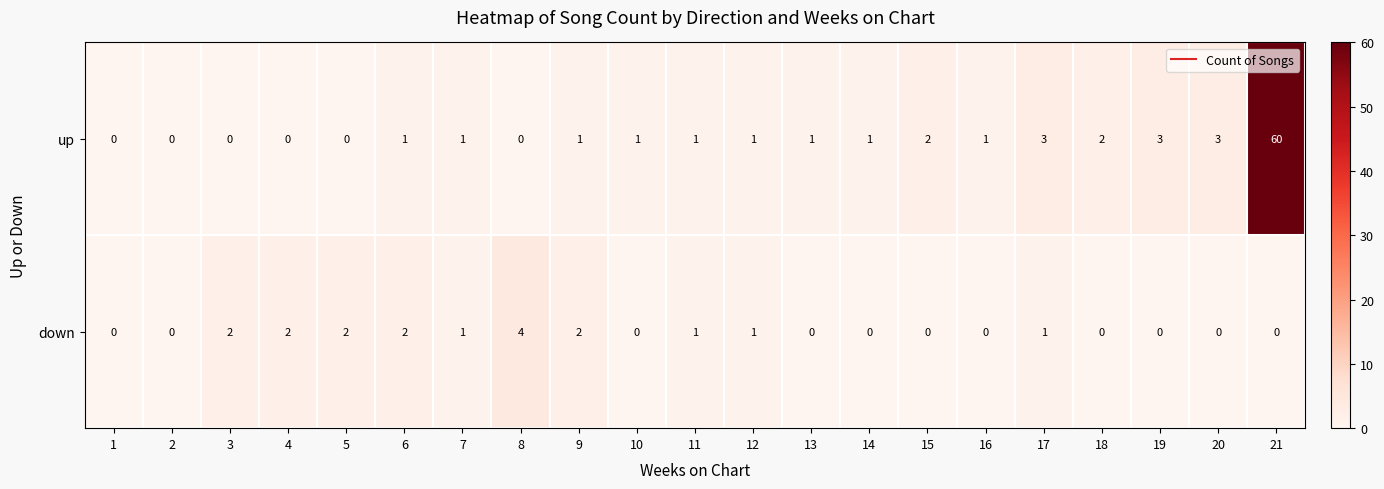

Rank the series by their average value, from highest to lowest.

up, down